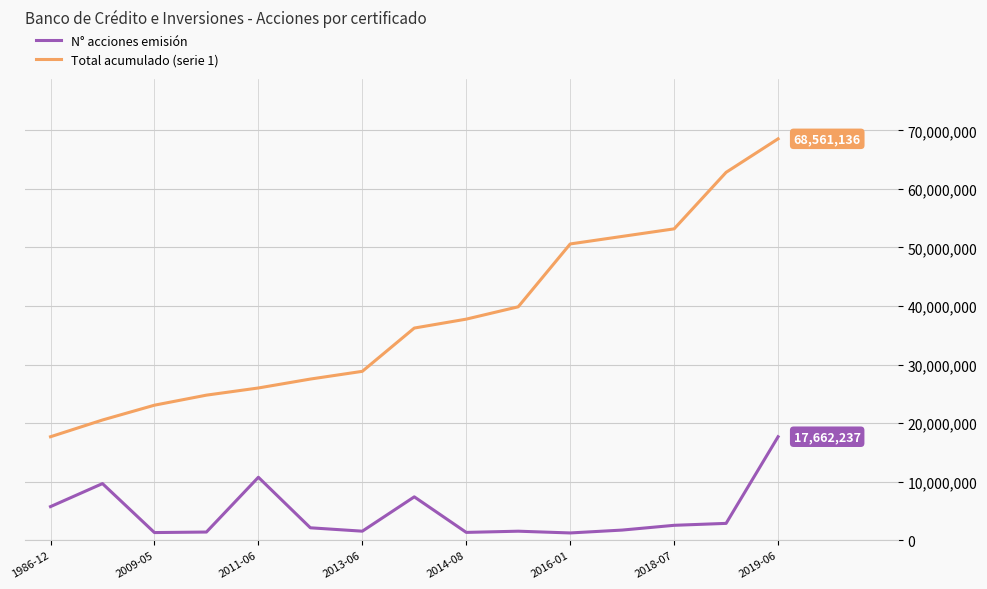

Which series has the largest range (max minus min)?

Total acumulado (serie 1)